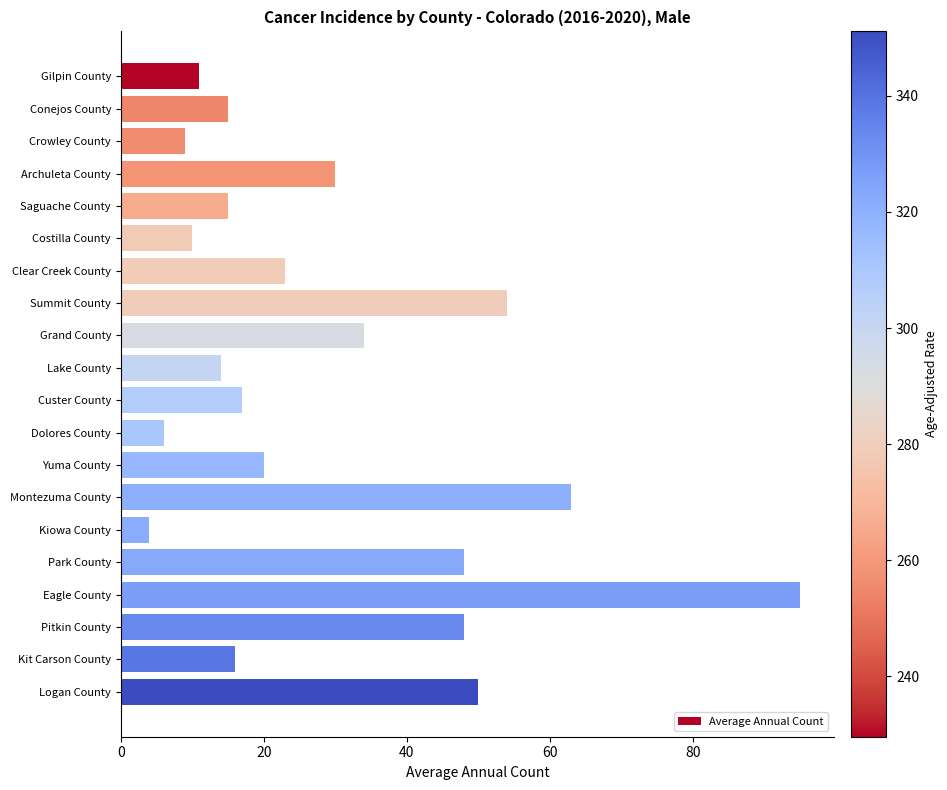

Is it true that the value at Grand County is 34?

True